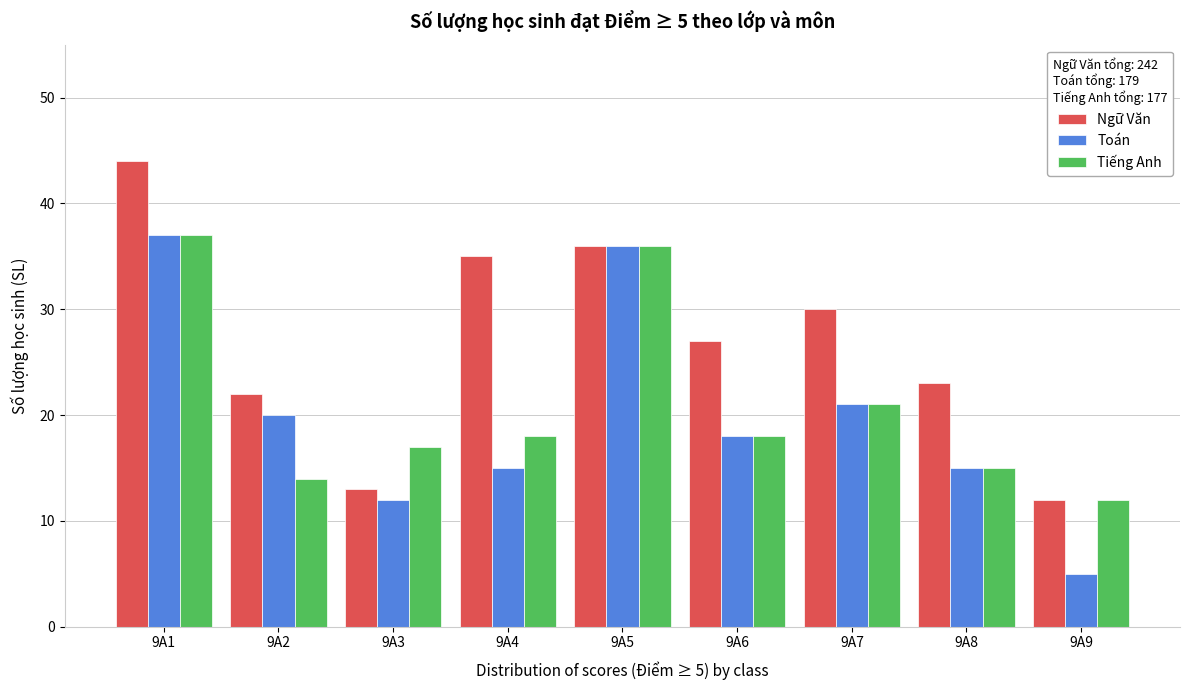

Reading right to left, transcribe all the data shown in this chart.

Ngữ Văn: 12	23	30	27	36	35	13	22	44
Toán: 5	15	21	18	36	15	12	20	37
Tiếng Anh: 12	15	21	18	36	18	17	14	37